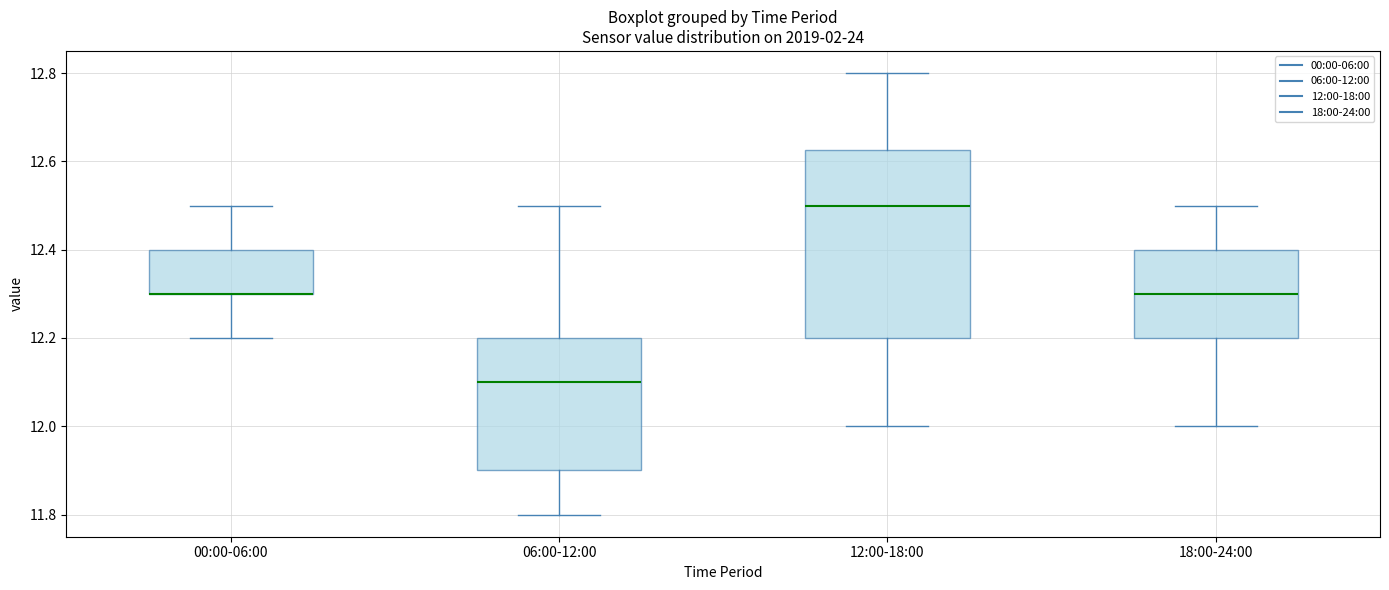

Which box is the tallest, from its lower edge to its upper edge?

12:00-18:00